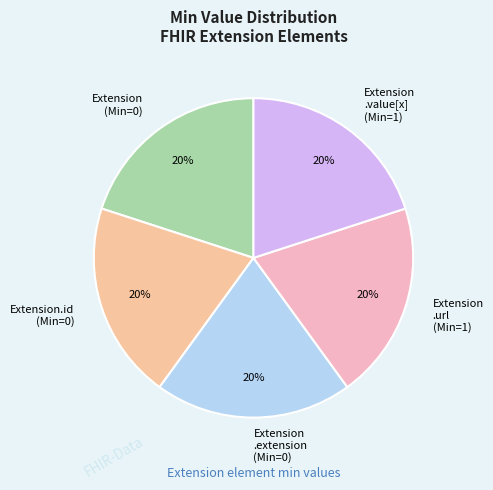

True or false: Extension .value[x] (Min=1) accounts for 9% of the total.

False